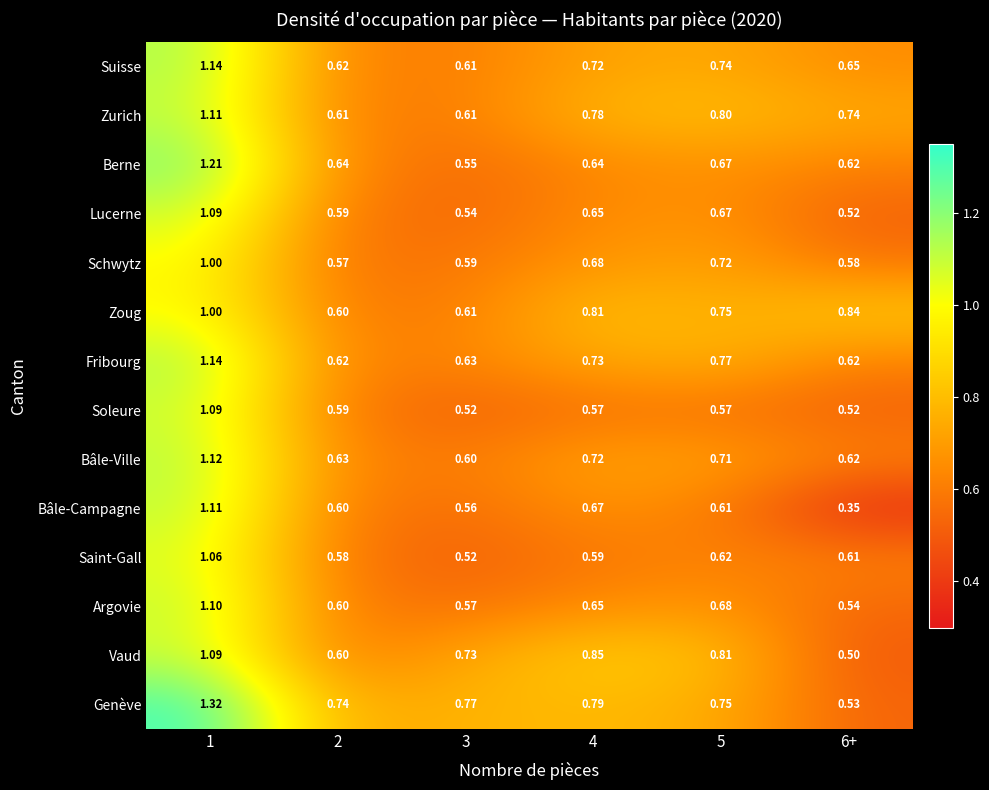

Is the value of Suisse at 3 greater than the value of Schwytz at 2?

Yes